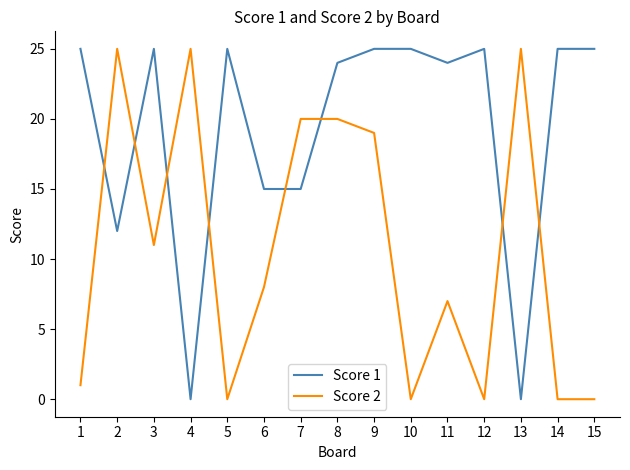

What is the difference between the Score 2 values at 10 and 13?

25